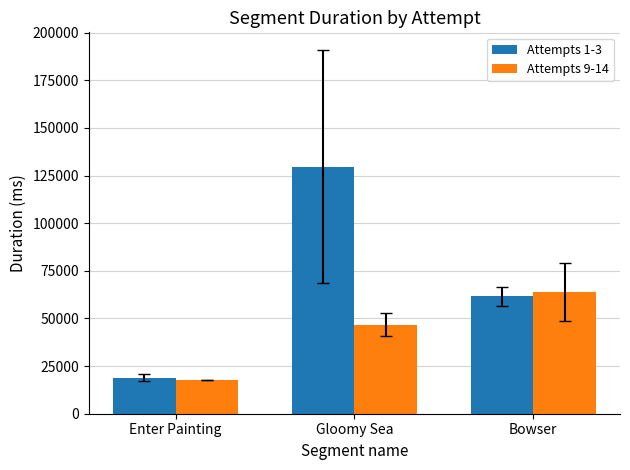

List the labels in order of Attempts 1-3 value, smallest first.

Enter Painting, Bowser, Gloomy Sea